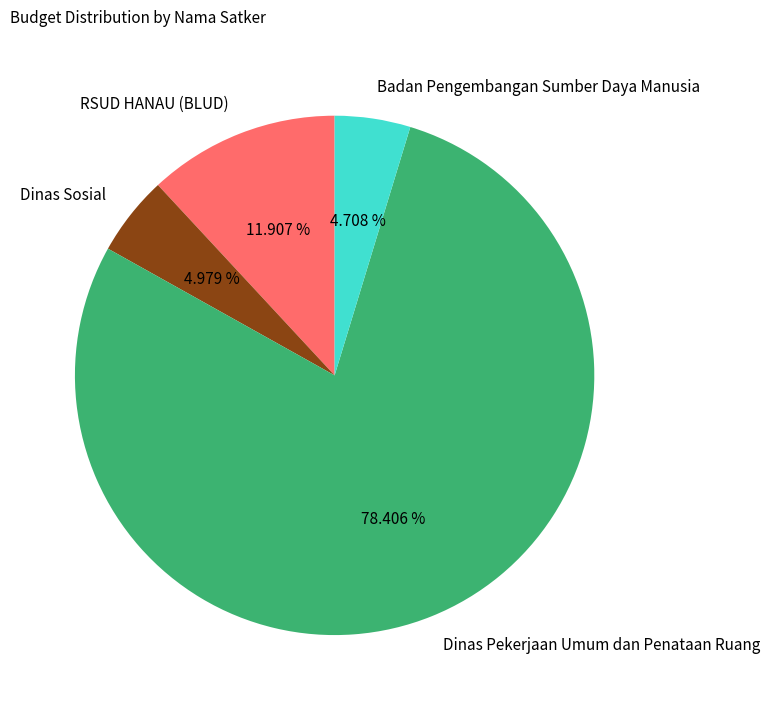

Between RSUD HANAU (BLUD) and Dinas Pekerjaan Umum dan Penataan Ruang, which is larger?

Dinas Pekerjaan Umum dan Penataan Ruang